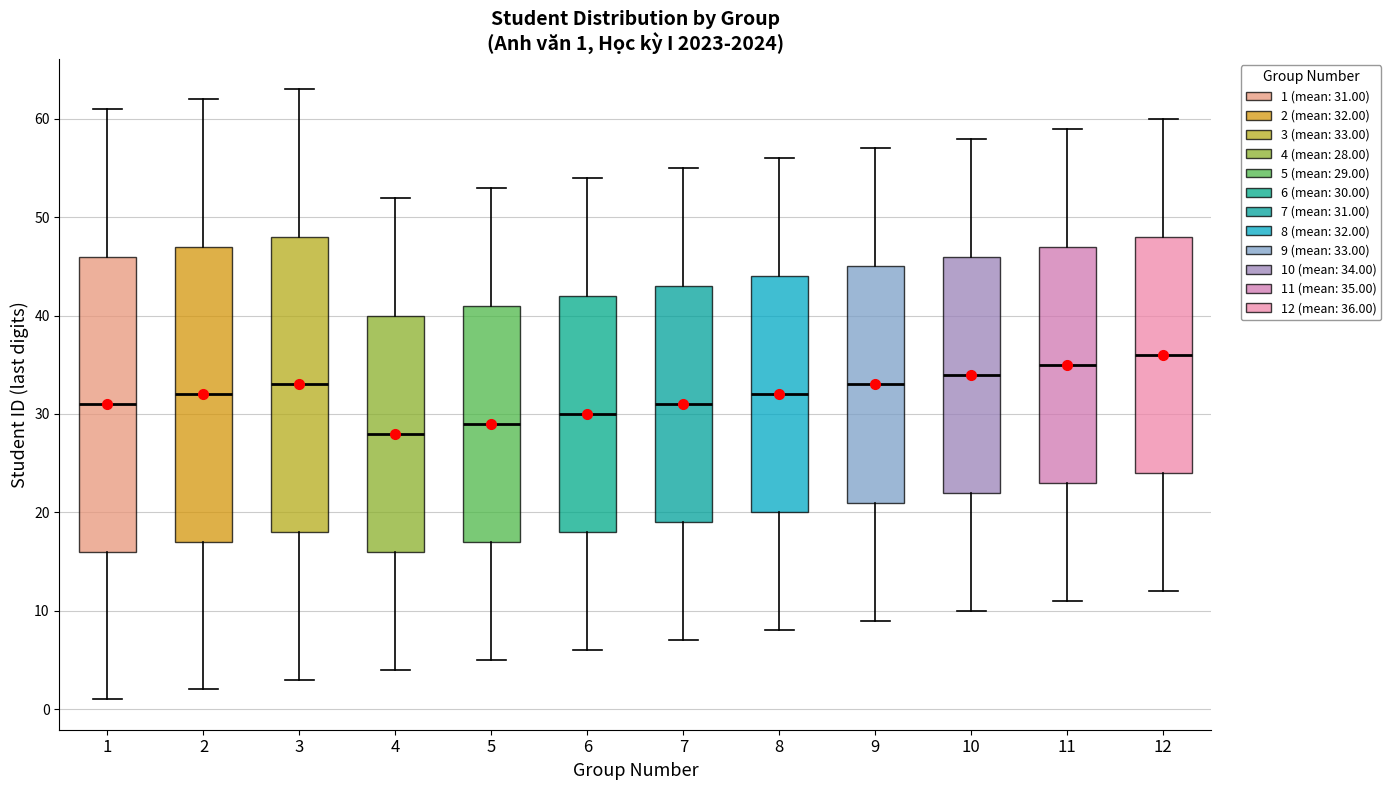

Which box has the highest median line?

12